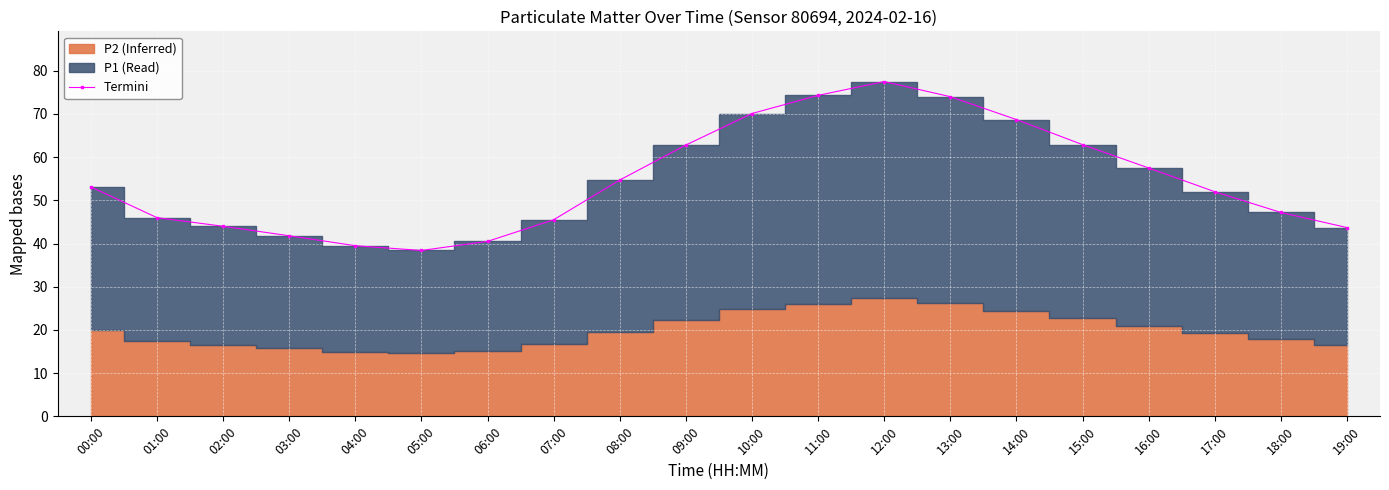

Is it true that the value at 02:00 is 29.0?

False